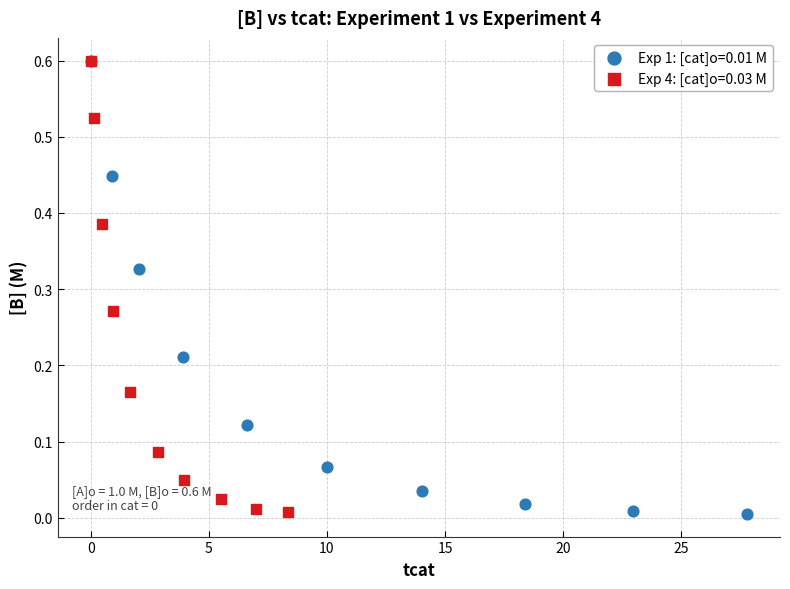

Which series has the largest Y range (max minus min)?

Exp 1: [cat]o=0.01 M